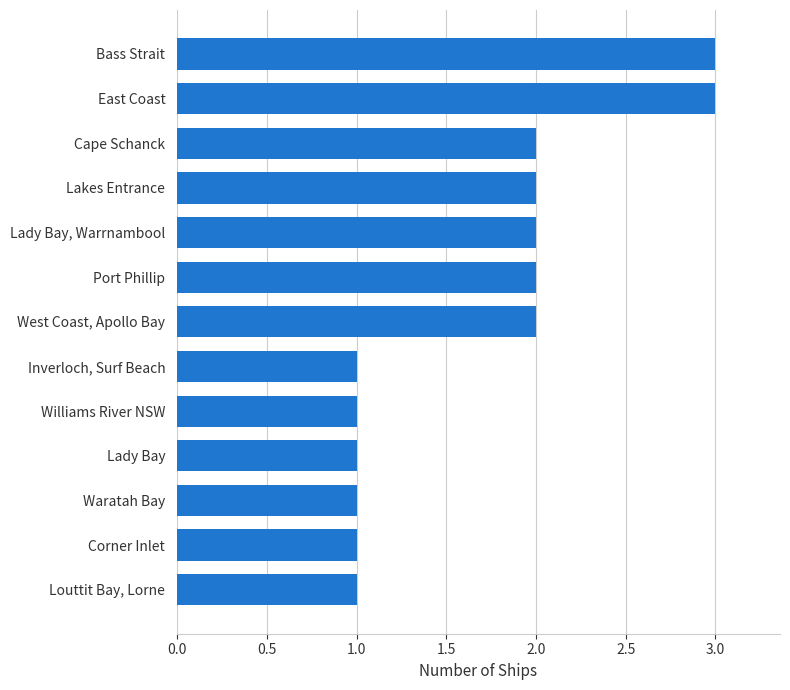

What is the sum of the values at Port Phillip and Bass Strait?

5